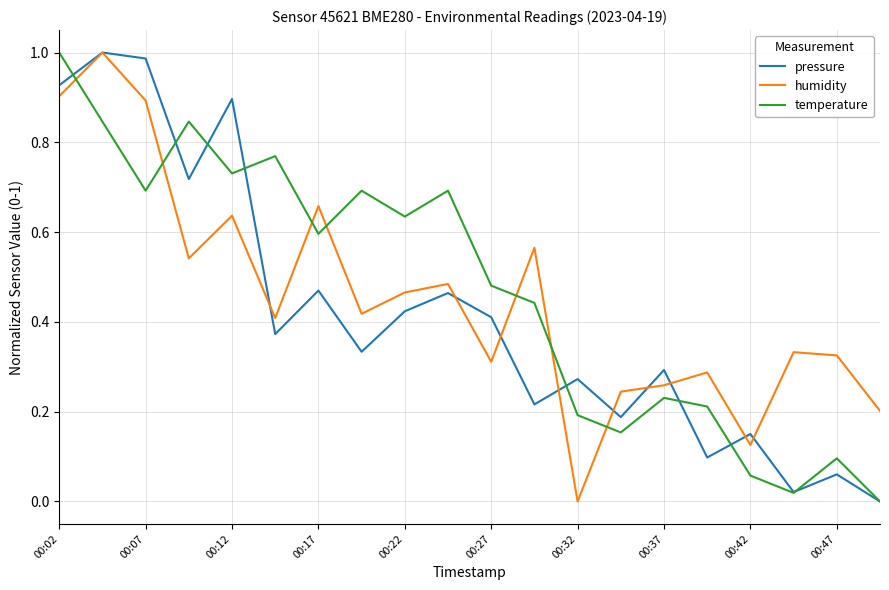

How many times do humidity and temperature cross each other?

7